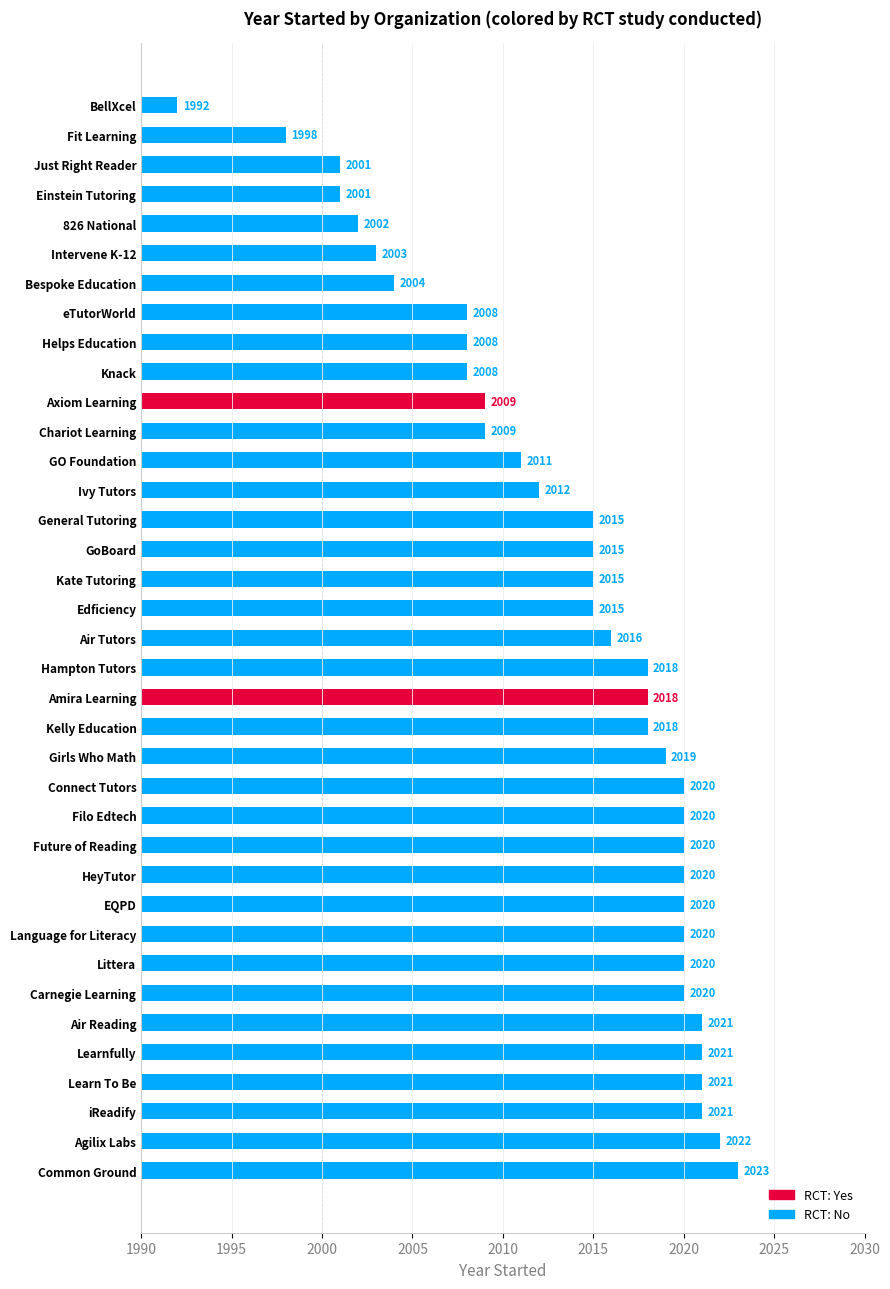

List the labels in order of value, smallest first.

BellXcel, Fit Learning, Einstein Tutoring, Just Right Reader, 826 National, Intervene K-12, Bespoke Education, eTutorWorld, Helps Education, Knack, Axiom Learning, Chariot Learning, GO Foundation, Ivy Tutors, Edficiency, General Tutoring, GoBoard, Kate Tutoring, Air Tutors, Amira Learning, Hampton Tutors, Kelly Education, Girls Who Math, Carnegie Learning, Connect Tutors, EQPD, Filo Edtech, Future of Reading, HeyTutor, Language for Literacy, Littera, Air Reading, iReadify, Learn To Be, Learnfully, Agilix Labs, Common Ground